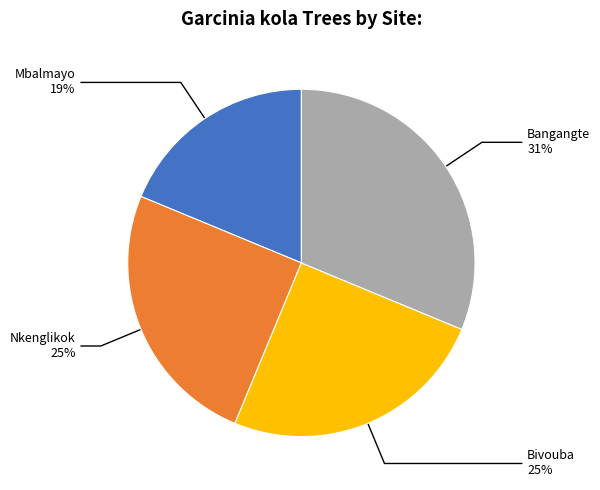

Does any single category account for the majority?

No